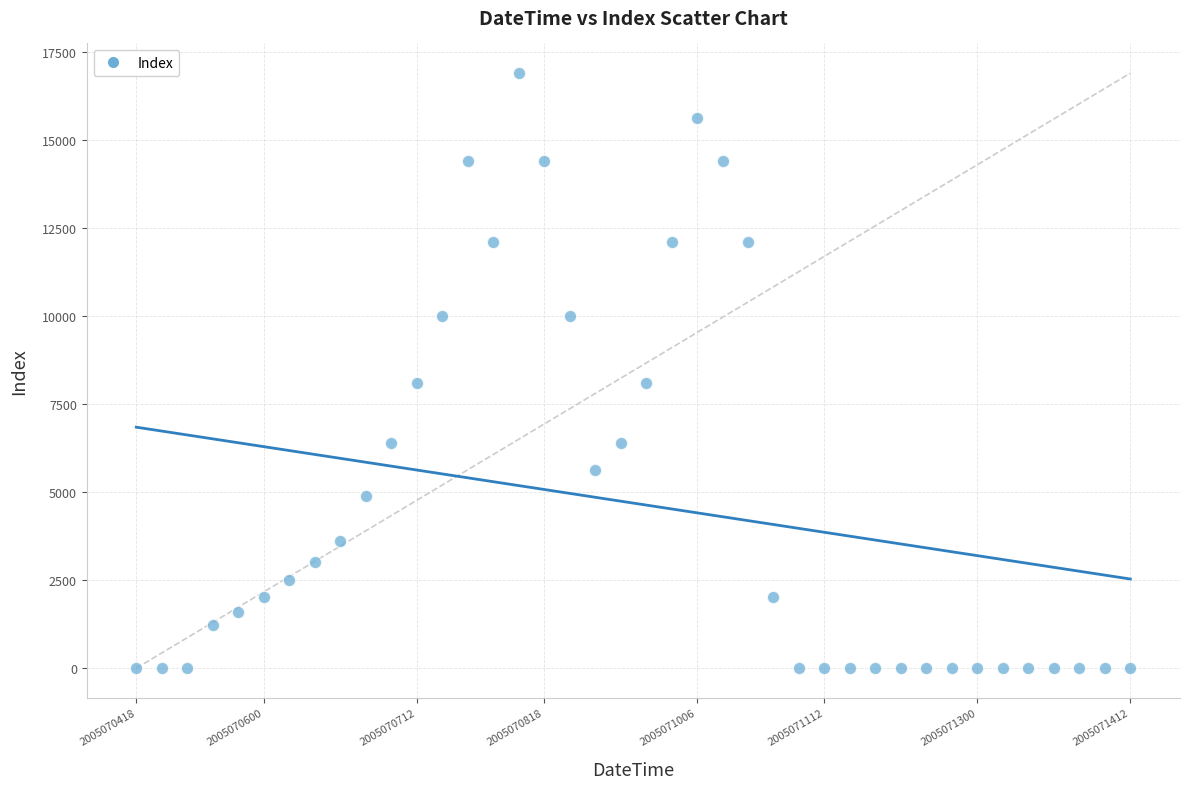

What is the range of Y values (max minus min)?

16900